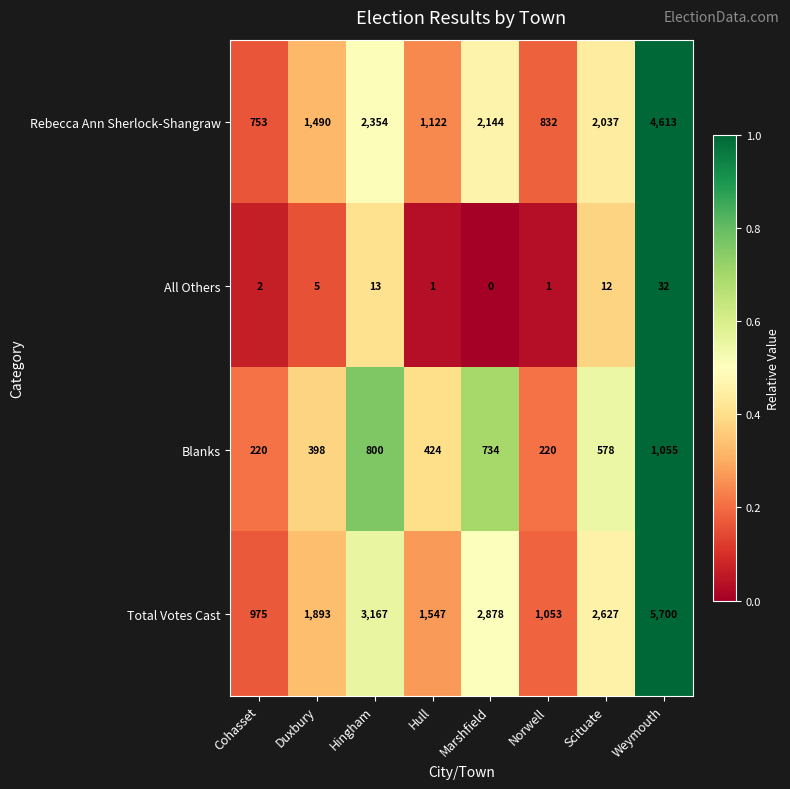

Where does the Rebecca Ann Sherlock-Shangraw series first go above 2037?

Hingham